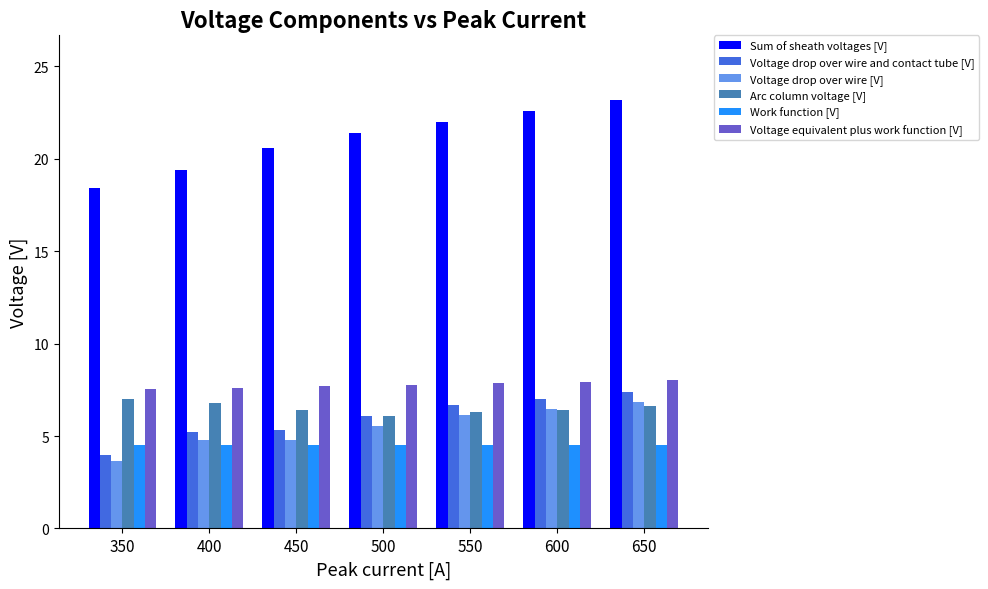

What is the value of the Voltage drop over wire [V] bar at the 1st from the left?

3.6